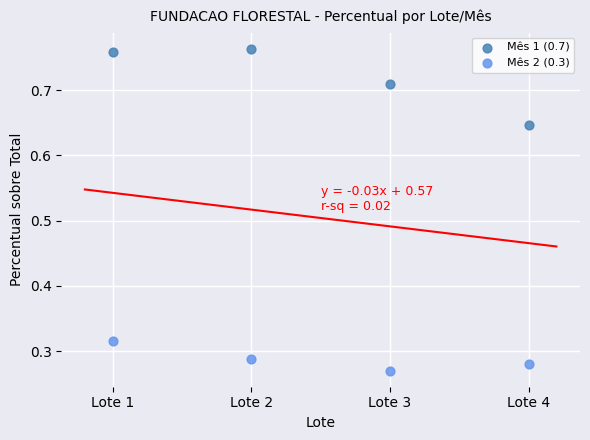

Which series reaches the minimum Y coordinate?

Mês 2 (0.3)